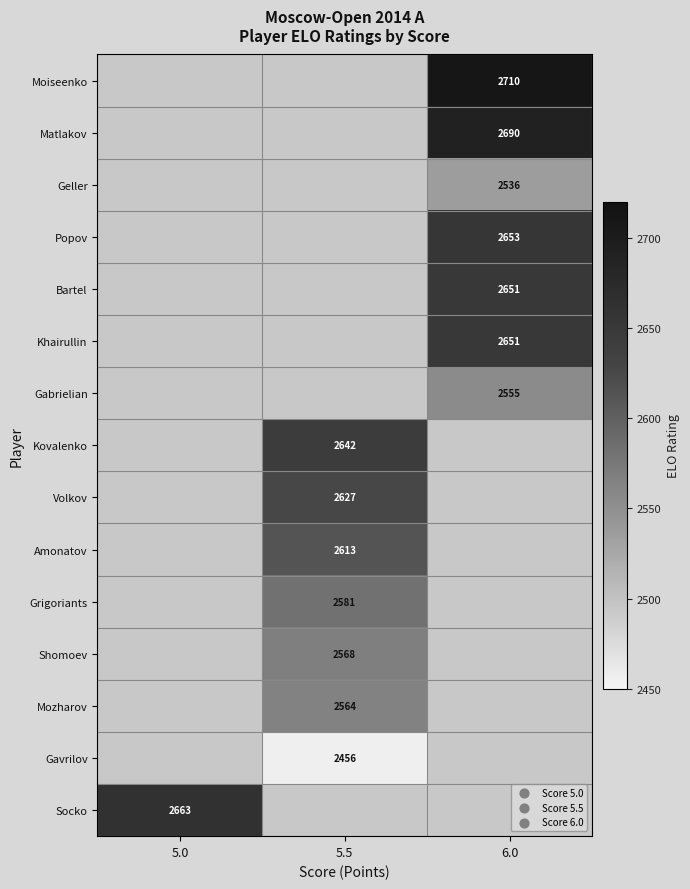

The Moiseenko series shows 3541 at 6.0. True or false?

False